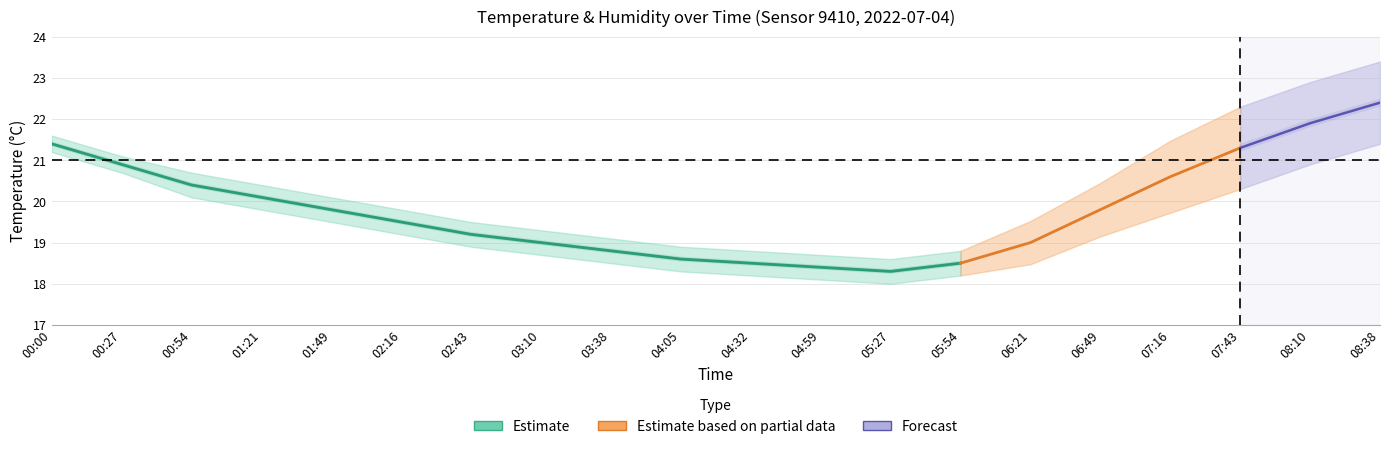

What position from the right is 07:43?

3